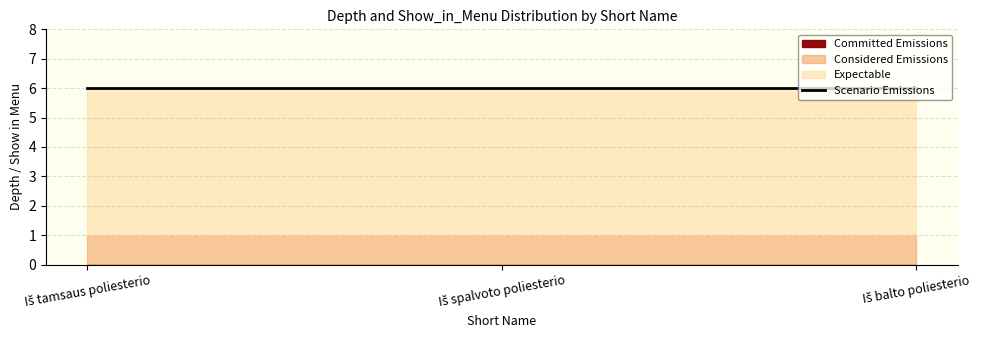

The Committed Emissions series shows 0 at Iš spalvoto poliesterio. True or false?

True